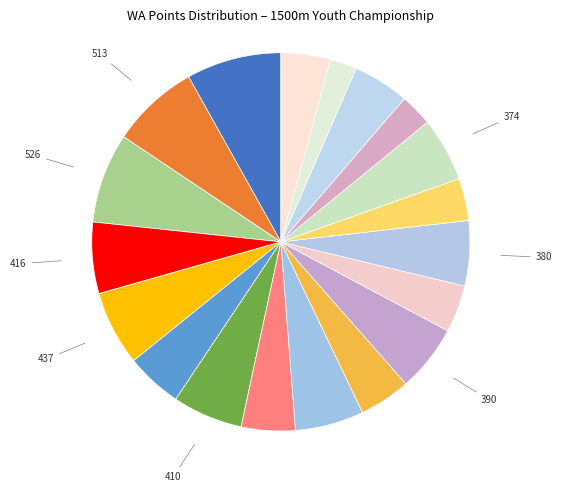

Rank the categories by value from highest to lowest.

Ivo Šteinbergs, Mārtiņš Plūme, Alberts Blajs, Reinis Hartmanis, Edgars Donis, Aigars Žuravļovs, Kristaps Prokopovičs, Artis Dermaks, Nauris Olšteins, Dāvis Rustants, Andrejs Šēfers, Edgars Ungurs, Deniss Vološins, Edijs Teiermanis, Toms Kaufmanis, Mārtiņš Goldbergs, Toms Kalns, Daniels Špoģis, Kristaps Mūrnieks